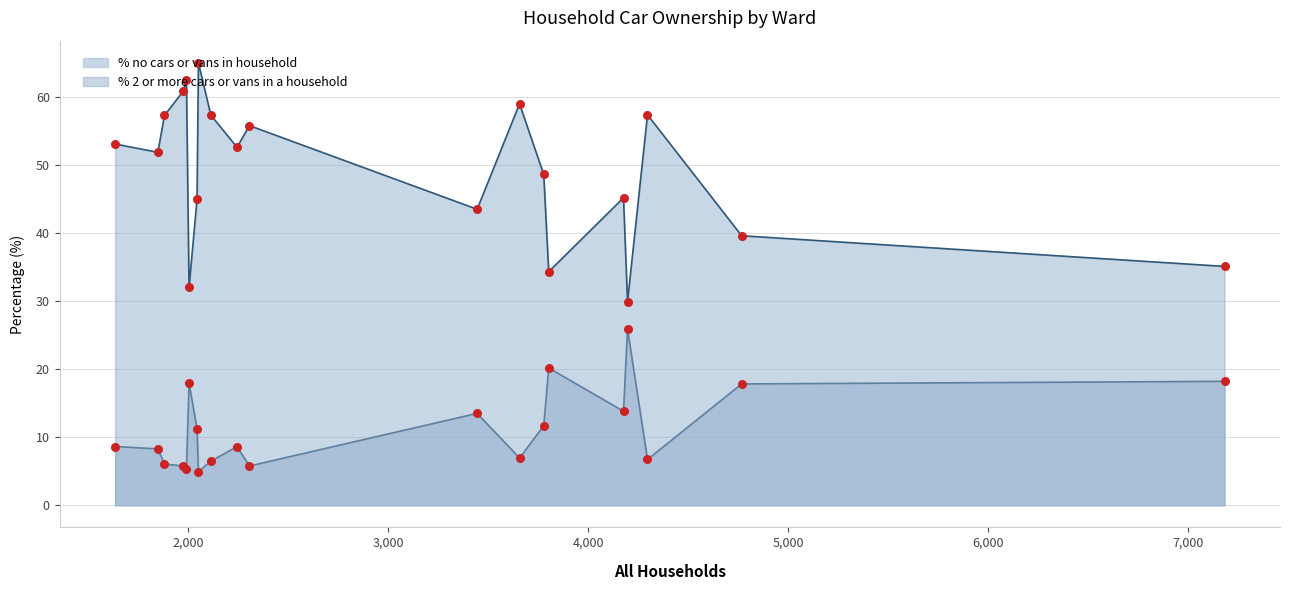

Which series contains the highest Y value?

% 2 or more cars or vans in a household